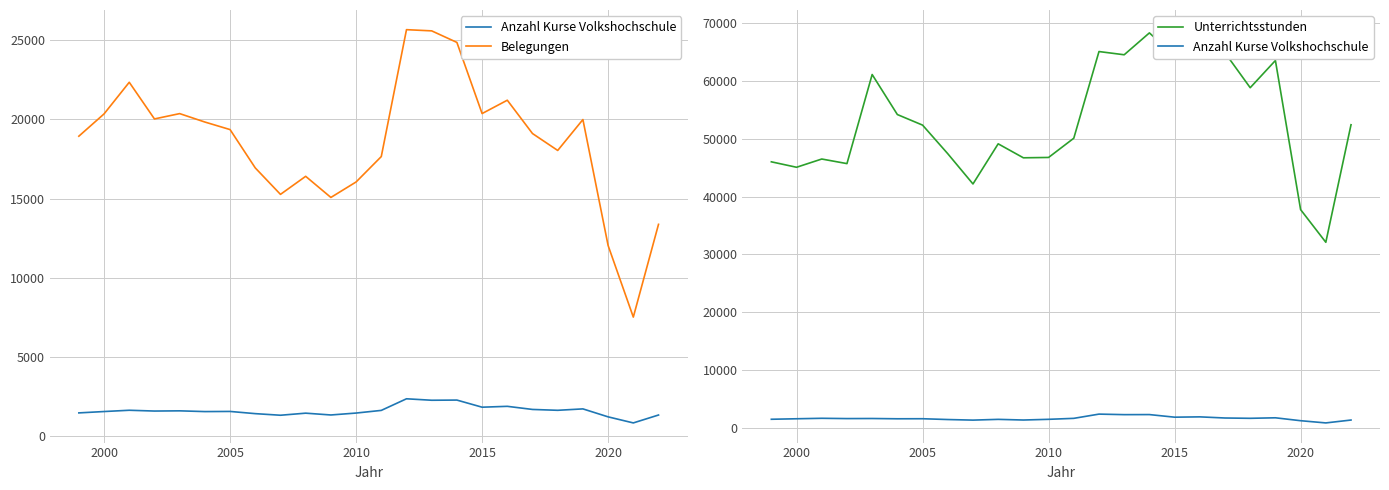

In Unterrichtsstunden, how many points are lower than both neighbors (excluding endpoints)?

8